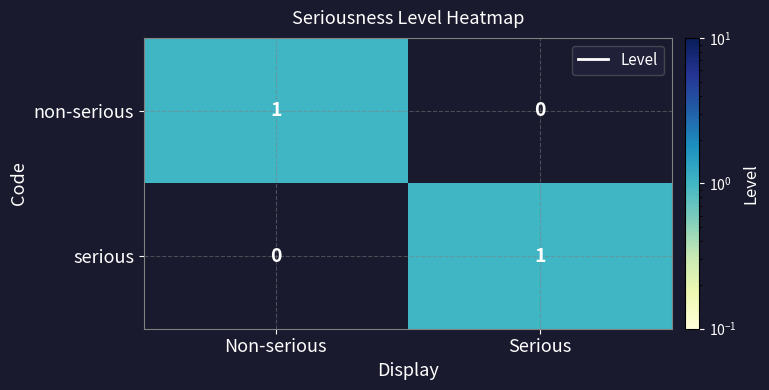

The serious series shows 0 at Non-serious. True or false?

True